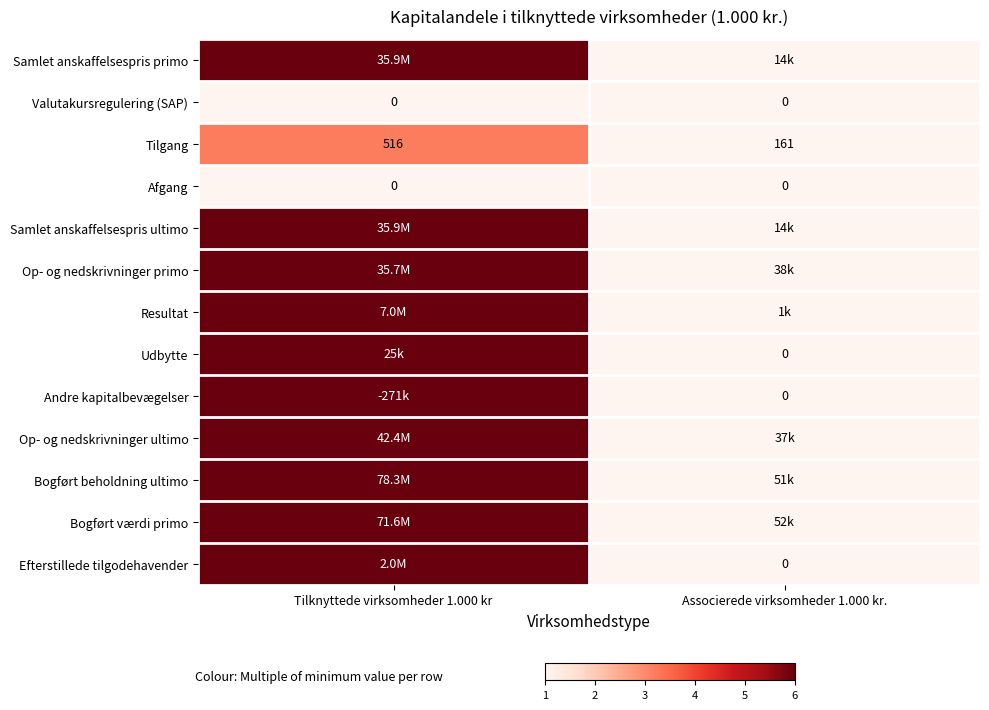

At which label is Udbytte closest to 12500?

Tilknyttede virksomheder 1.000 kr